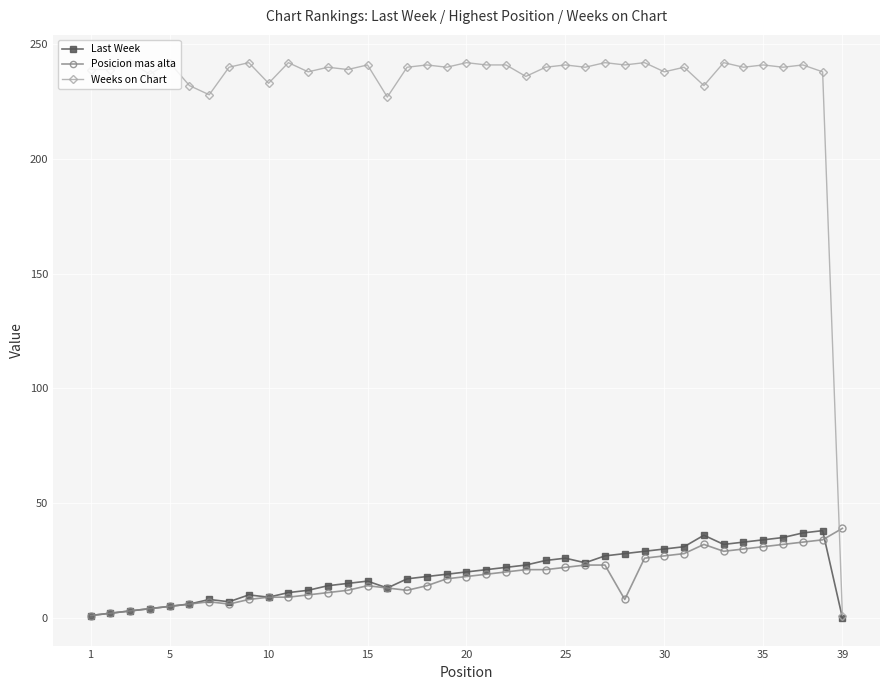

Which series has the largest range (max minus min)?

Weeks on Chart